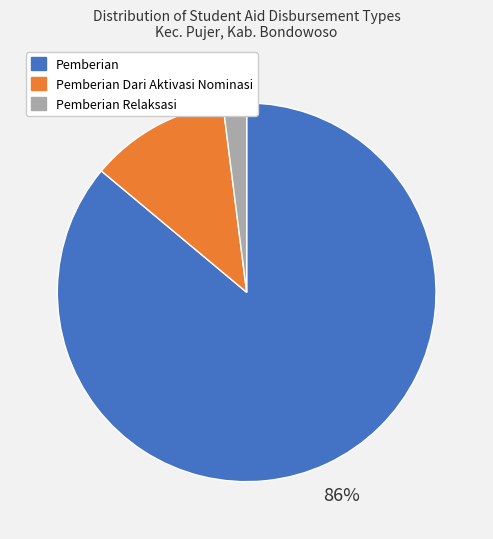

To the nearest percent, what is the difference between the largest and smallest slice percentages?

84%